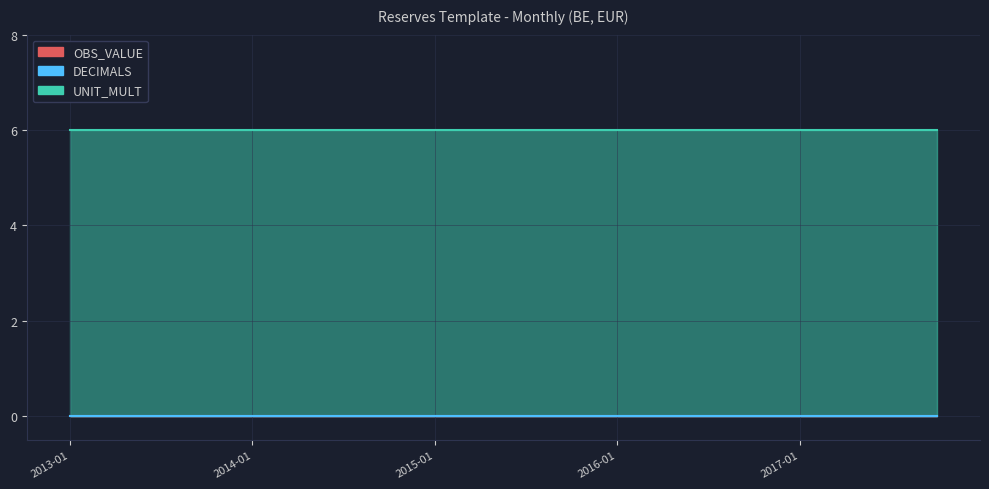

True or false: DECIMALS and OBS_VALUE cross at least once.

False